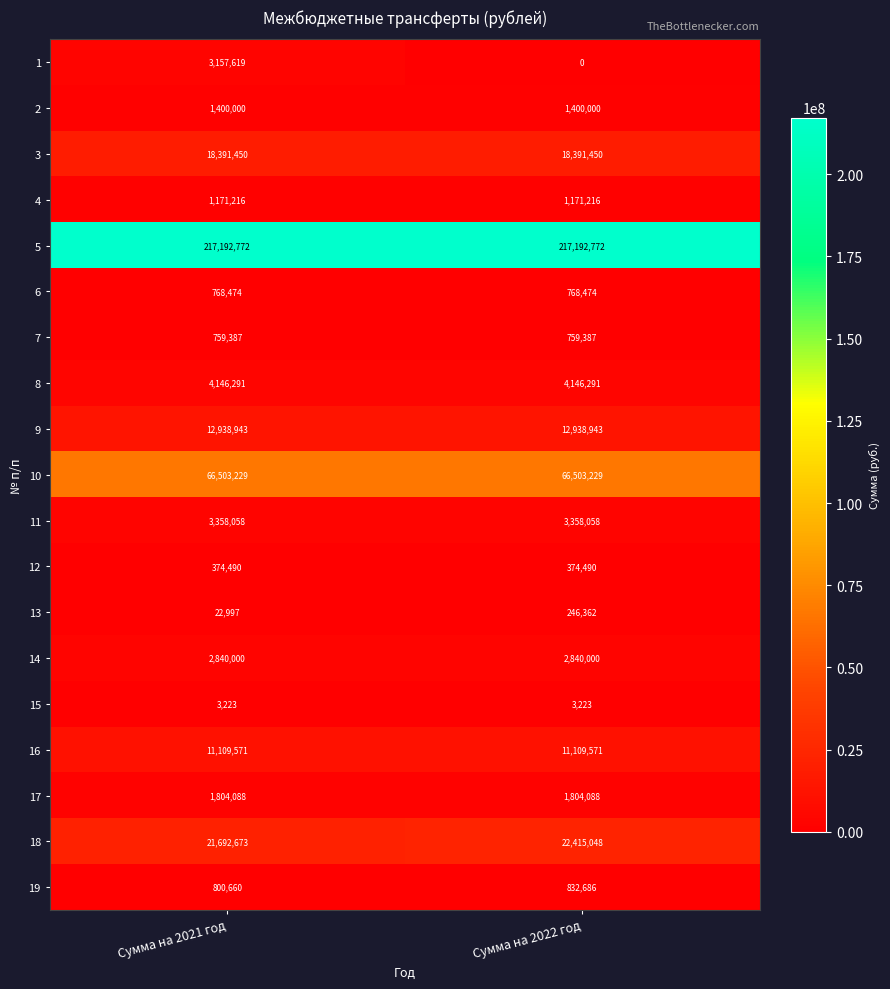

What is the average value of the 14 series?

2840000